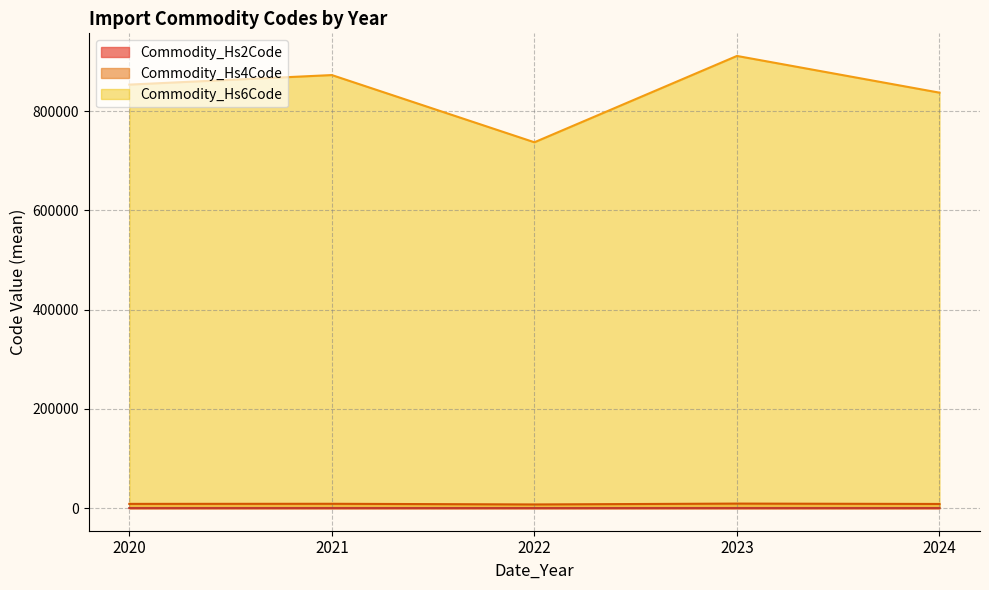

What is the sum of the Commodity_Hs2Code values at 36 and 10?

184